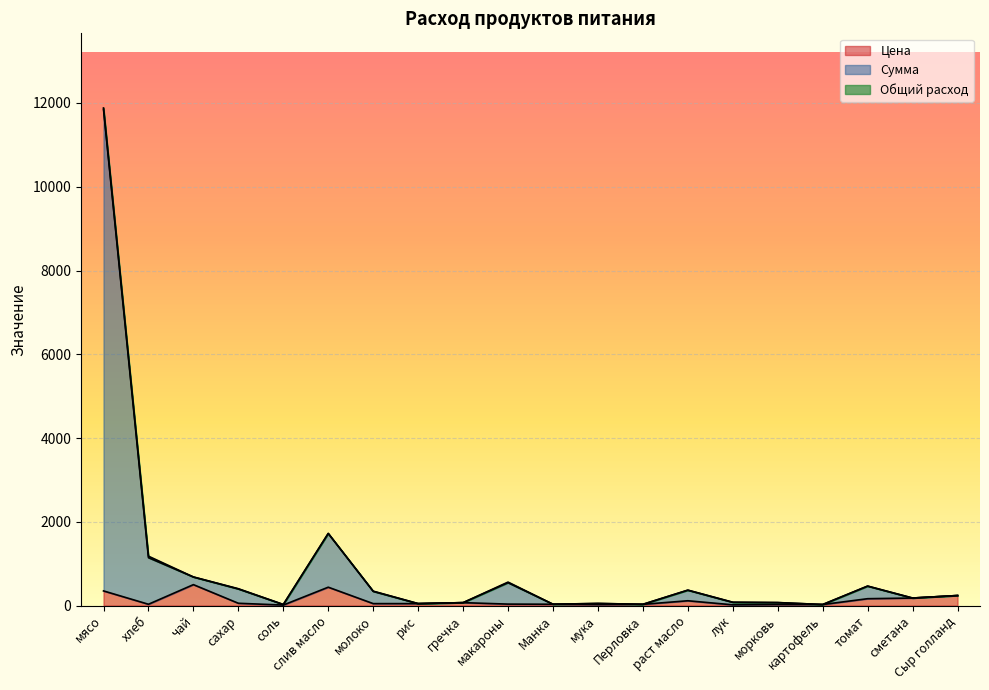

Where does the Цена series first go above 47?

мясо